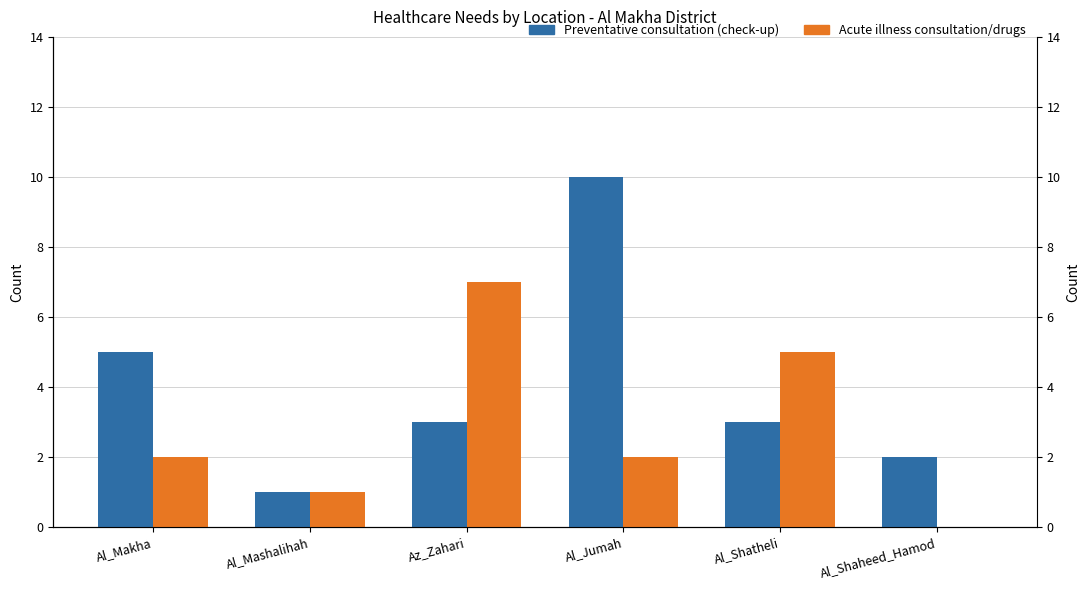

What is the greatest value displayed?

10